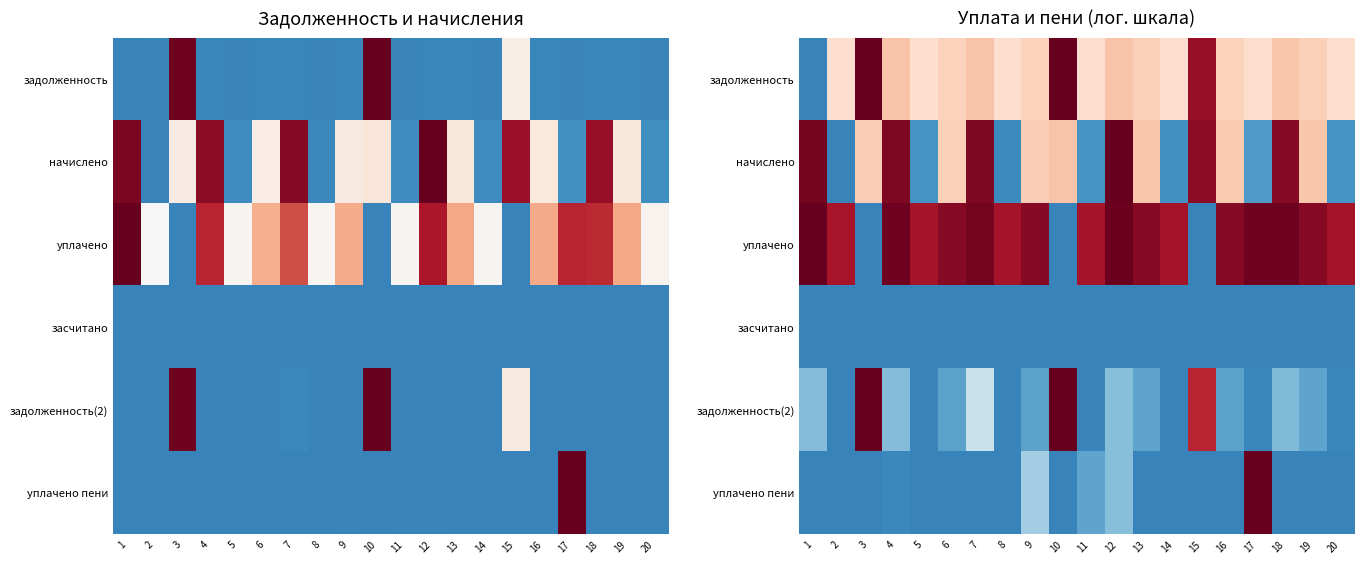

What is the maximum value shown in the chart?

1.0